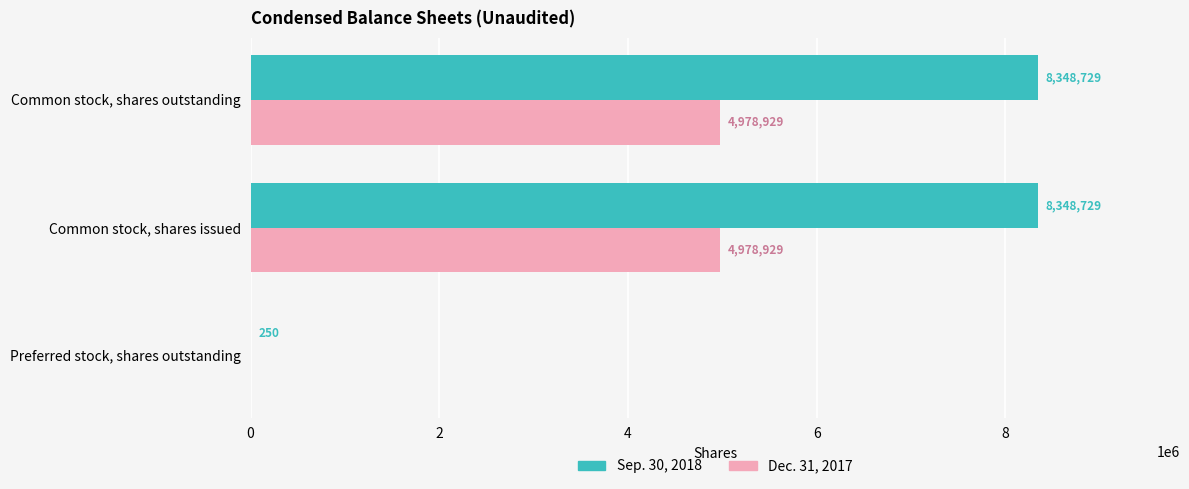

What is the maximum value shown in the chart?

8348729